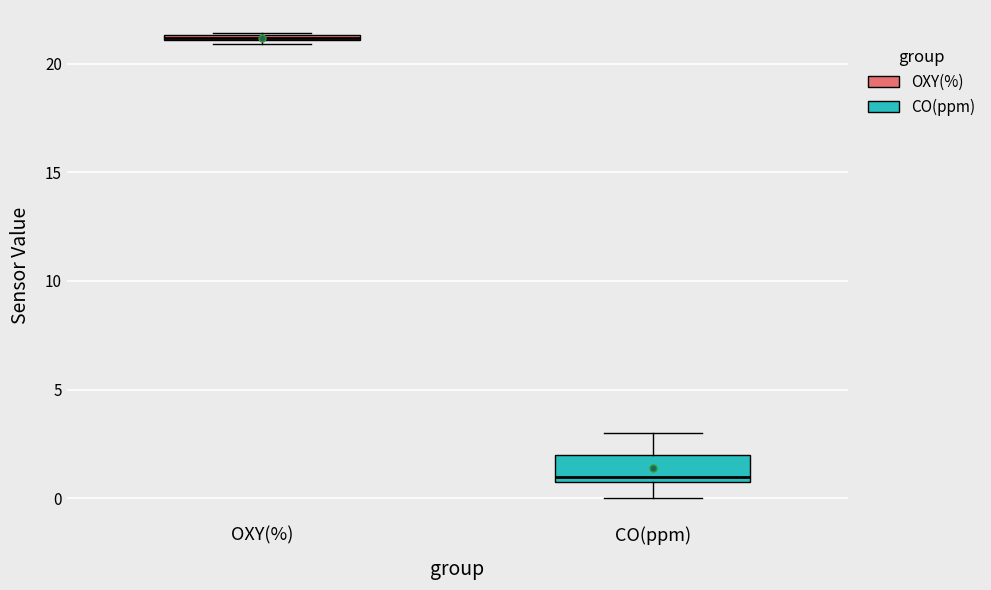

Comparing the boxes themselves (not the whiskers), which one is the tallest?

CO(ppm)